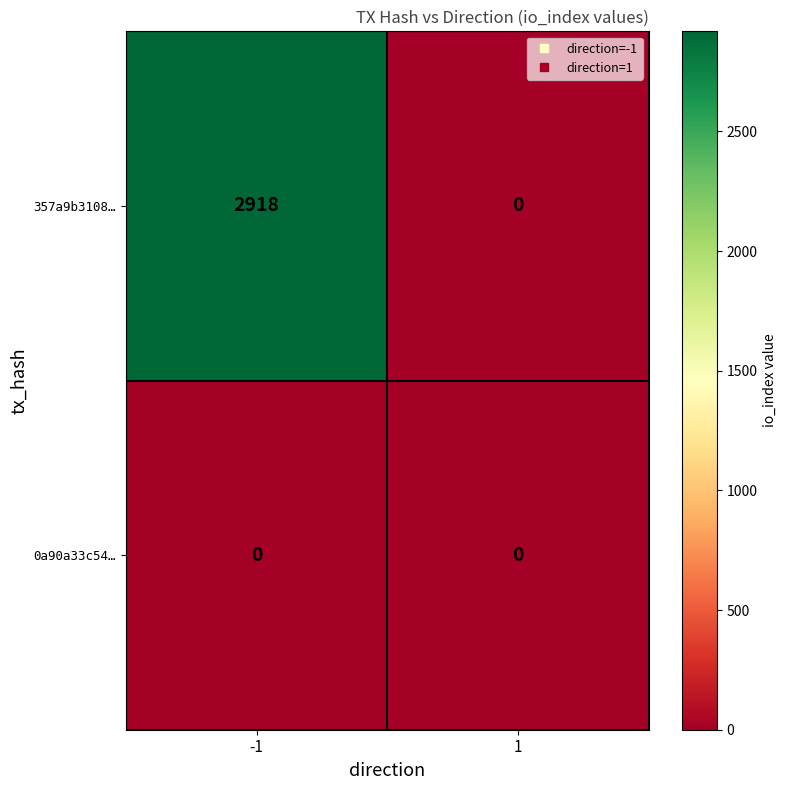

Reading left to right, list all the values displayed in this chart.

357a9b3108…: 2918	0
0a90a33c54…: 0	0